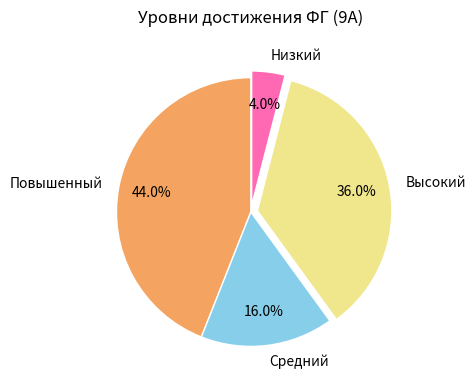

To the nearest percent, what portion does Повышенный represent?

44%